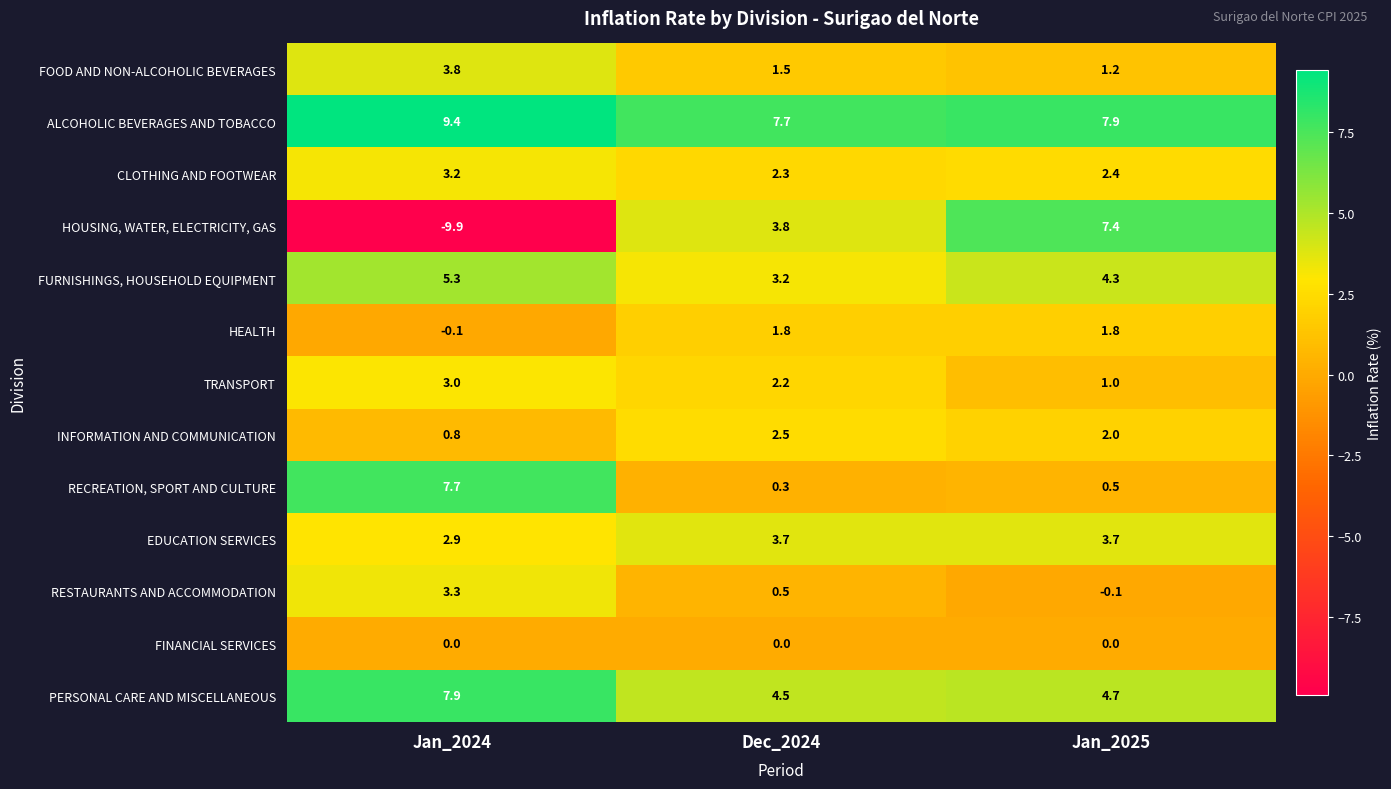

Is it true that RECREATION, SPORT AND CULTURE equals 0.5 at Jan_2025?

True